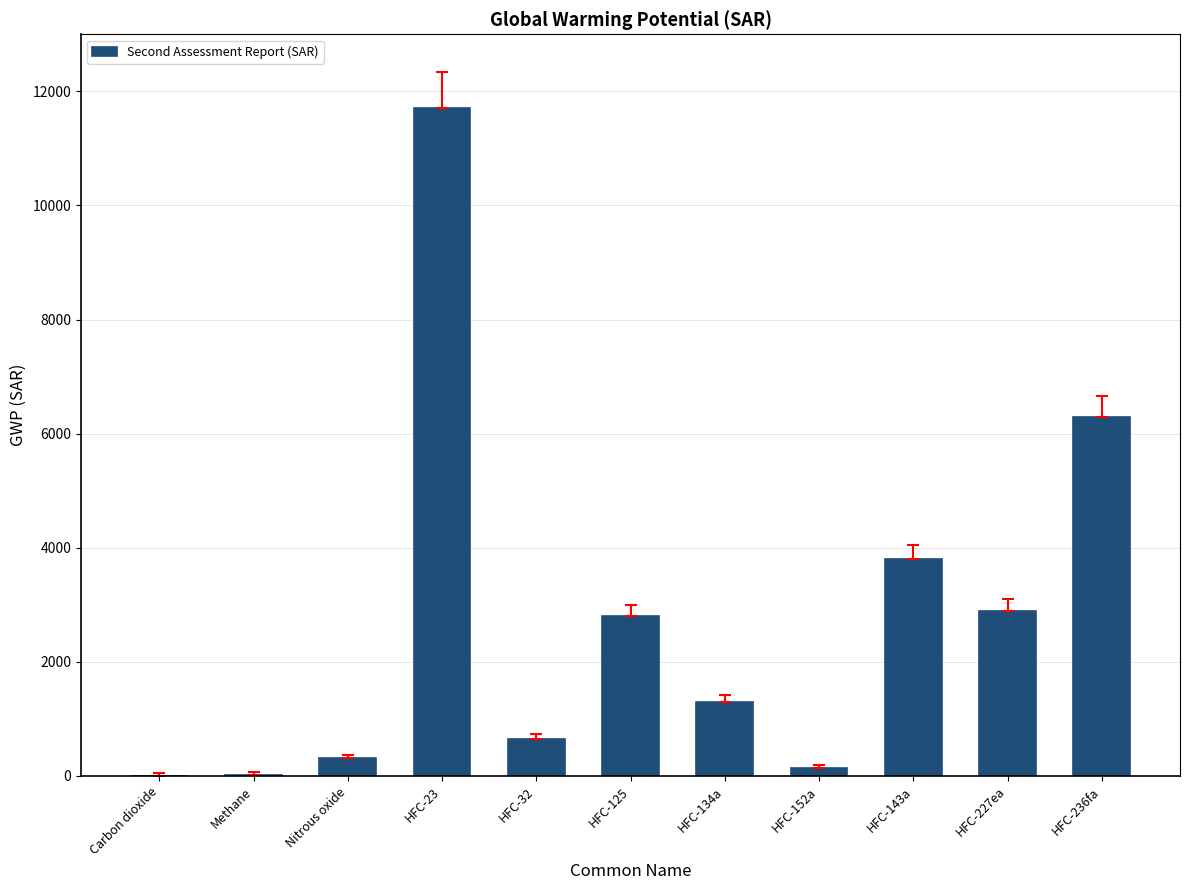

Between HFC-152a and HFC-236fa, which is larger?

HFC-236fa